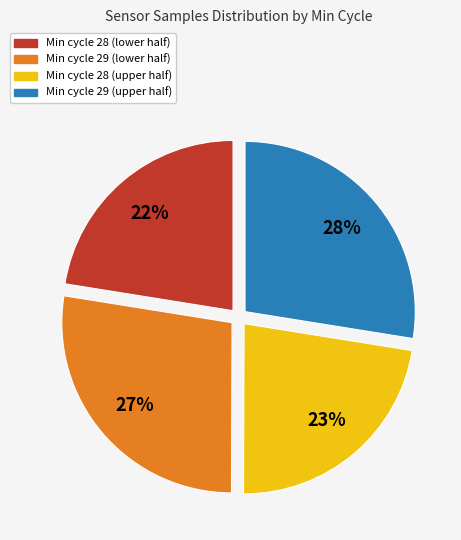

Is there any slice that represents more than half of the pie?

No